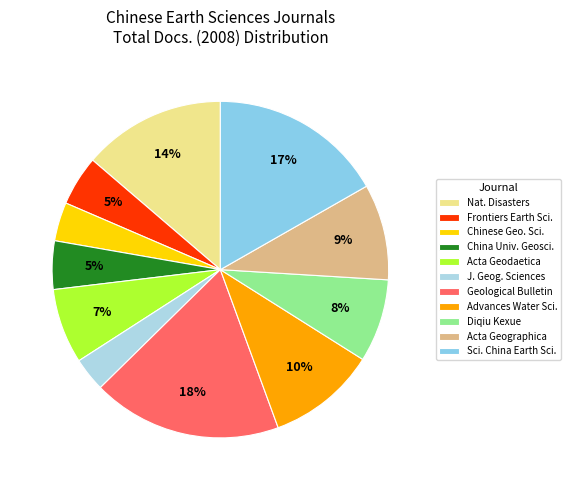

Rank the categories by value from highest to lowest.

Geological Bulletin of China, Science China Earth Sciences, Journal of Natural Disasters, Advances in Water Science, Acta Geographica Sinica, Diqiu Kexue, Acta Geodaetica et Cartographica Sinica, Frontiers of Earth Science, Journal of China University, Chinese Geographical Science, Journal of Geographical Sciences